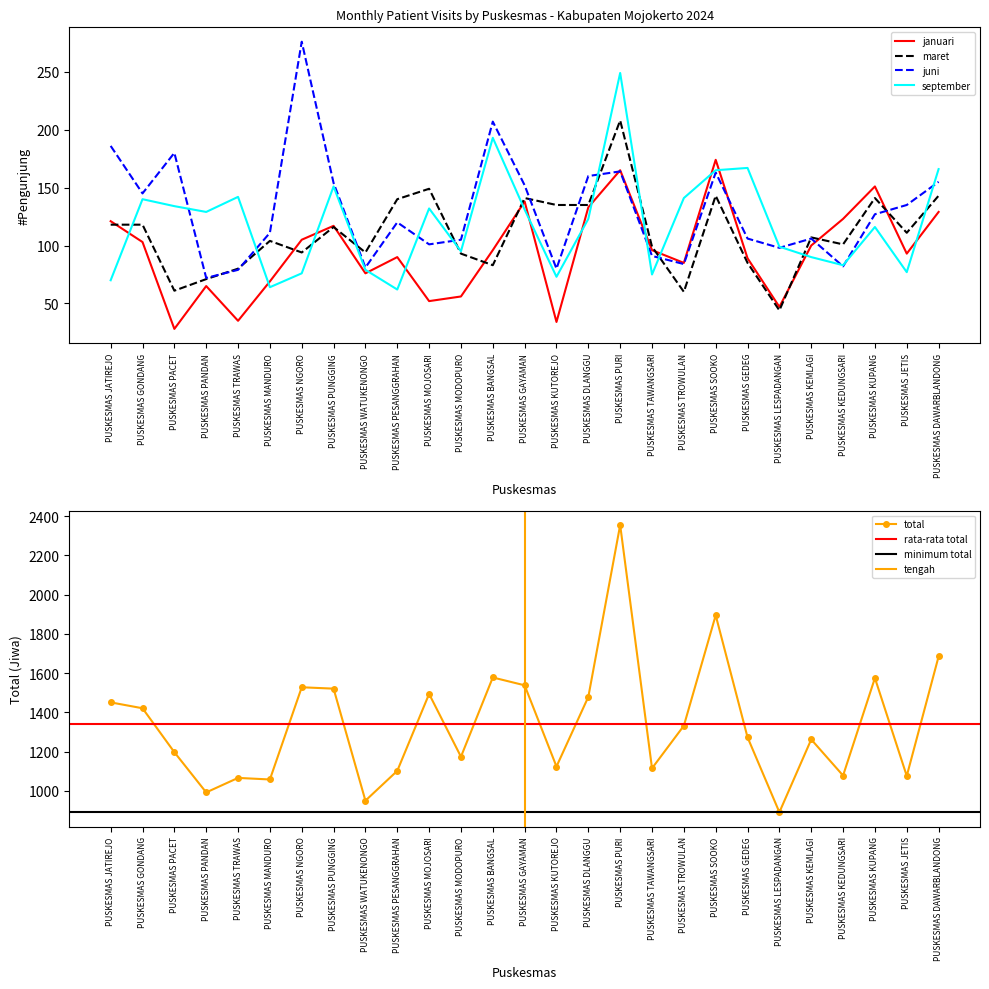

Reading left to right, extract all data points from this chart.

januari: PUSKESMAS JATIREJO=121	PUSKESMAS GONDANG=103	PUSKESMAS PACET=28	PUSKESMAS PANDAN=65	PUSKESMAS TRAWAS=35	PUSKESMAS MANDURO=69	PUSKESMAS NGORO=105	PUSKESMAS PUNGGING=117	PUSKESMAS WATUKENONGO=76	PUSKESMAS PESANGGRAHAN=90	PUSKESMAS MOJOSARI=52	PUSKESMAS MODOPURO=56	PUSKESMAS BANGSAL=96	PUSKESMAS GAYAMAN=138	PUSKESMAS KUTOREJO=34	PUSKESMAS DLANGGU=133	PUSKESMAS PURI=165	PUSKESMAS TAWANGSARI=96	PUSKESMAS TROWULAN=85	PUSKESMAS SOOKO=174	PUSKESMAS GEDEG=89	PUSKESMAS LESPADANGAN=47	PUSKESMAS KEMLAGI=100	PUSKESMAS KEDUNGSARI=123	PUSKESMAS KUPANG=151	PUSKESMAS JETIS=93	PUSKESMAS DAWARBLANDONG=129
maret: PUSKESMAS JATIREJO=118	PUSKESMAS GONDANG=118	PUSKESMAS PACET=61	PUSKESMAS PANDAN=71	PUSKESMAS TRAWAS=80	PUSKESMAS MANDURO=104	PUSKESMAS NGORO=94	PUSKESMAS PUNGGING=116	PUSKESMAS WATUKENONGO=94	PUSKESMAS PESANGGRAHAN=140	PUSKESMAS MOJOSARI=149	PUSKESMAS MODOPURO=93	PUSKESMAS BANGSAL=83	PUSKESMAS GAYAMAN=141	PUSKESMAS KUTOREJO=135	PUSKESMAS DLANGGU=135	PUSKESMAS PURI=208	PUSKESMAS TAWANGSARI=99	PUSKESMAS TROWULAN=60	PUSKESMAS SOOKO=143	PUSKESMAS GEDEG=85	PUSKESMAS LESPADANGAN=44	PUSKESMAS KEMLAGI=107	PUSKESMAS KEDUNGSARI=101	PUSKESMAS KUPANG=141	PUSKESMAS JETIS=111	PUSKESMAS DAWARBLANDONG=143
september: PUSKESMAS JATIREJO=70	PUSKESMAS GONDANG=140	PUSKESMAS PACET=134	PUSKESMAS PANDAN=129	PUSKESMAS TRAWAS=142	PUSKESMAS MANDURO=64	PUSKESMAS NGORO=76	PUSKESMAS PUNGGING=151	PUSKESMAS WATUKENONGO=79	PUSKESMAS PESANGGRAHAN=62	PUSKESMAS MOJOSARI=132	PUSKESMAS MODOPURO=95	PUSKESMAS BANGSAL=193	PUSKESMAS GAYAMAN=131	PUSKESMAS KUTOREJO=73	PUSKESMAS DLANGGU=123	PUSKESMAS PURI=249	PUSKESMAS TAWANGSARI=75	PUSKESMAS TROWULAN=141	PUSKESMAS SOOKO=165	PUSKESMAS GEDEG=167	PUSKESMAS LESPADANGAN=99	PUSKESMAS KEMLAGI=90	PUSKESMAS KEDUNGSARI=83	PUSKESMAS KUPANG=116	PUSKESMAS JETIS=77	PUSKESMAS DAWARBLANDONG=166
juni: PUSKESMAS JATIREJO=186	PUSKESMAS GONDANG=145	PUSKESMAS PACET=180	PUSKESMAS PANDAN=72	PUSKESMAS TRAWAS=79	PUSKESMAS MANDURO=111	PUSKESMAS NGORO=276	PUSKESMAS PUNGGING=154	PUSKESMAS WATUKENONGO=81	PUSKESMAS PESANGGRAHAN=120	PUSKESMAS MOJOSARI=101	PUSKESMAS MODOPURO=105	PUSKESMAS BANGSAL=207	PUSKESMAS GAYAMAN=152	PUSKESMAS KUTOREJO=80	PUSKESMAS DLANGGU=160	PUSKESMAS PURI=164	PUSKESMAS TAWANGSARI=91	PUSKESMAS TROWULAN=84	PUSKESMAS SOOKO=163	PUSKESMAS GEDEG=106	PUSKESMAS LESPADANGAN=98	PUSKESMAS KEMLAGI=106	PUSKESMAS KEDUNGSARI=82	PUSKESMAS KUPANG=127	PUSKESMAS JETIS=135	PUSKESMAS DAWARBLANDONG=155
total: PUSKESMAS JATIREJO=1451	PUSKESMAS GONDANG=1421	PUSKESMAS PACET=1197	PUSKESMAS PANDAN=992	PUSKESMAS TRAWAS=1066	PUSKESMAS MANDURO=1058	PUSKESMAS NGORO=1528	PUSKESMAS PUNGGING=1521	PUSKESMAS WATUKENONGO=950	PUSKESMAS PESANGGRAHAN=1102	PUSKESMAS MOJOSARI=1494	PUSKESMAS MODOPURO=1174	PUSKESMAS BANGSAL=1578	PUSKESMAS GAYAMAN=1538	PUSKESMAS KUTOREJO=1124	PUSKESMAS DLANGGU=1479	PUSKESMAS PURI=2355	PUSKESMAS TAWANGSARI=1115	PUSKESMAS TROWULAN=1332	PUSKESMAS SOOKO=1895	PUSKESMAS GEDEG=1273	PUSKESMAS LESPADANGAN=891	PUSKESMAS KEMLAGI=1262	PUSKESMAS KEDUNGSARI=1078	PUSKESMAS KUPANG=1575	PUSKESMAS JETIS=1076	PUSKESMAS DAWARBLANDONG=1685